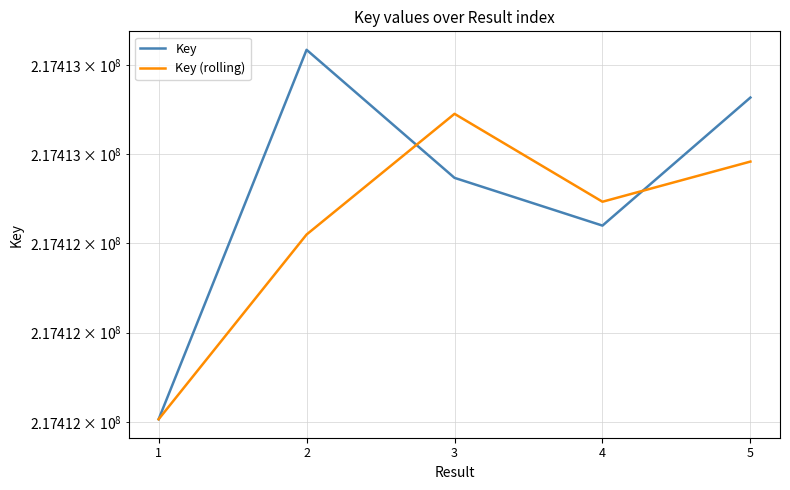

Does the chart display data point markers on the line(s)?

No